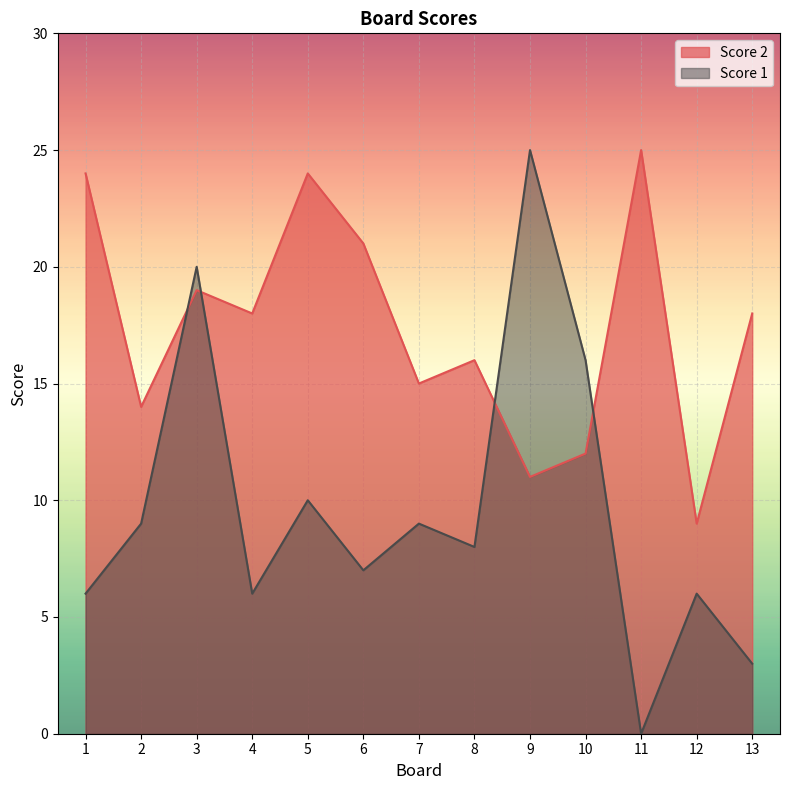

Rank the series by their average value, from lowest to highest.

Score 1, Score 2